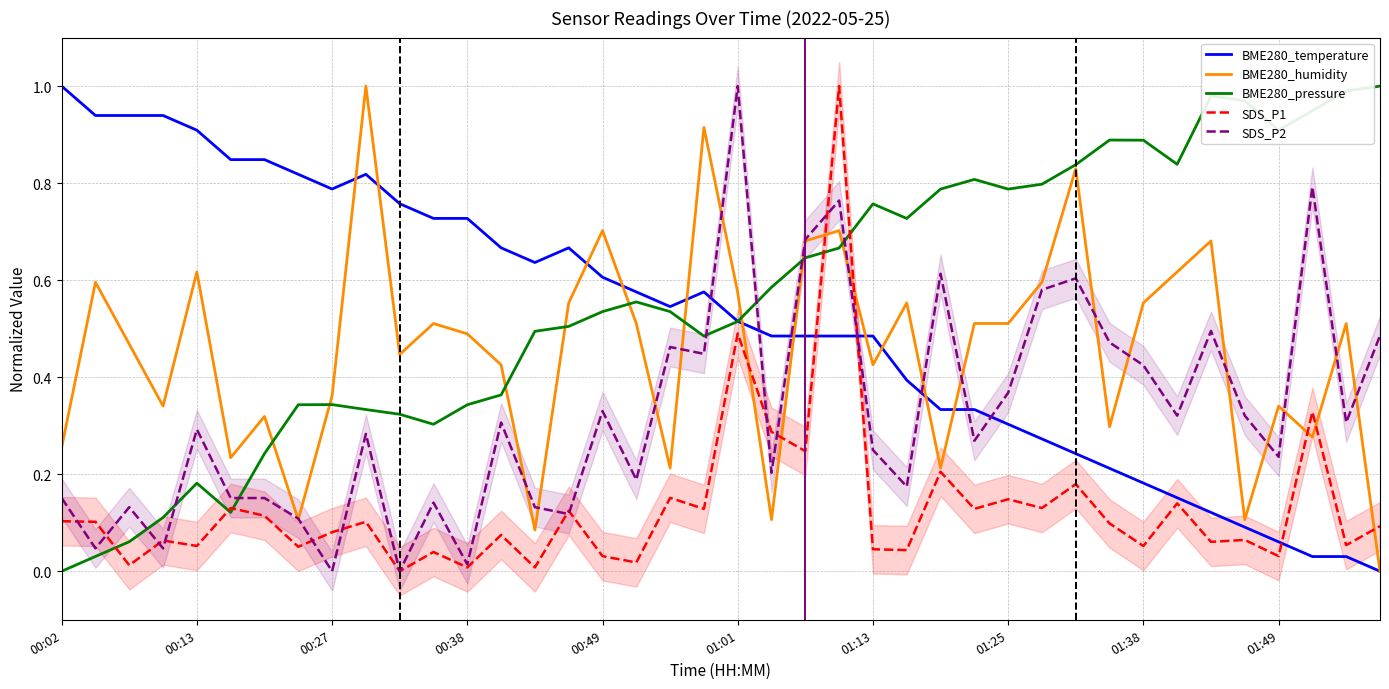

Is it true that BME280_pressure equals 1.0 at 01:25?

False